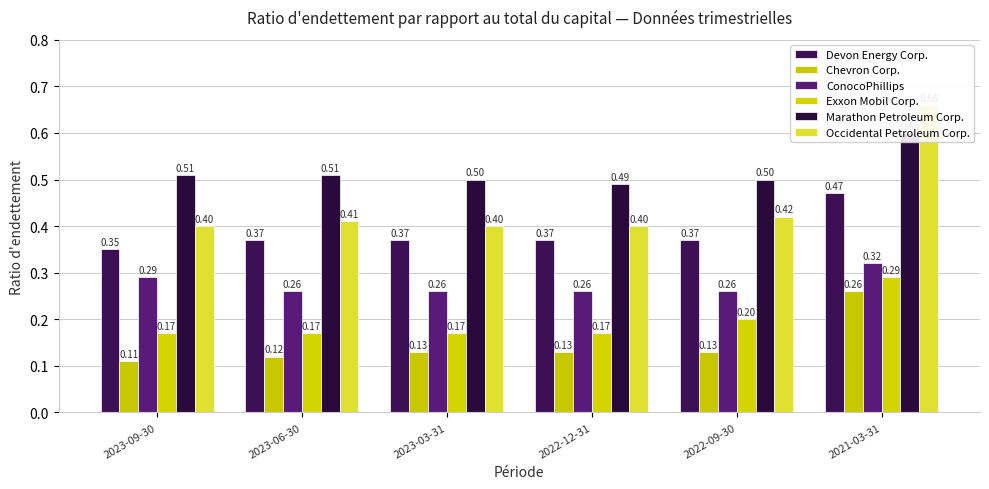

Reading left to right, transcribe all the data shown in this chart.

Devon Energy Corp.: 2023-09-30=0.3	2023-06-30=0.4	2023-03-31=0.4	2022-12-31=0.4	2022-09-30=0.4	2021-03-31=0.5
Chevron Corp.: 2023-09-30=0.1	2023-06-30=0.1	2023-03-31=0.1	2022-12-31=0.1	2022-09-30=0.1	2021-03-31=0.3
ConocoPhillips: 2023-09-30=0.3	2023-06-30=0.3	2023-03-31=0.3	2022-12-31=0.3	2022-09-30=0.3	2021-03-31=0.3
Exxon Mobil Corp.: 2023-09-30=0.2	2023-06-30=0.2	2023-03-31=0.2	2022-12-31=0.2	2022-09-30=0.2	2021-03-31=0.3
Marathon Petroleum Corp.: 2023-09-30=0.5	2023-06-30=0.5	2023-03-31=0.5	2022-12-31=0.5	2022-09-30=0.5	2021-03-31=0.6
Occidental Petroleum Corp.: 2023-09-30=0.4	2023-06-30=0.4	2023-03-31=0.4	2022-12-31=0.4	2022-09-30=0.4	2021-03-31=0.7